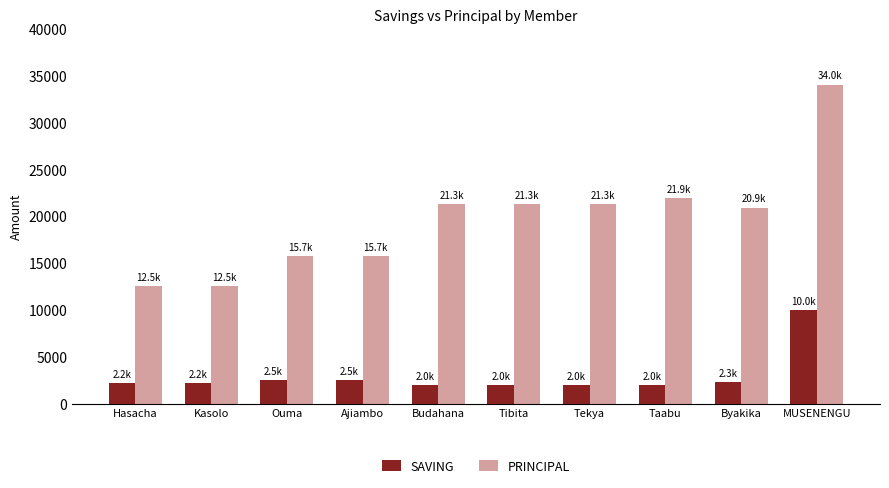

What is the sum of the PRINCIPAL values at Kasolo and Ouma?

28200